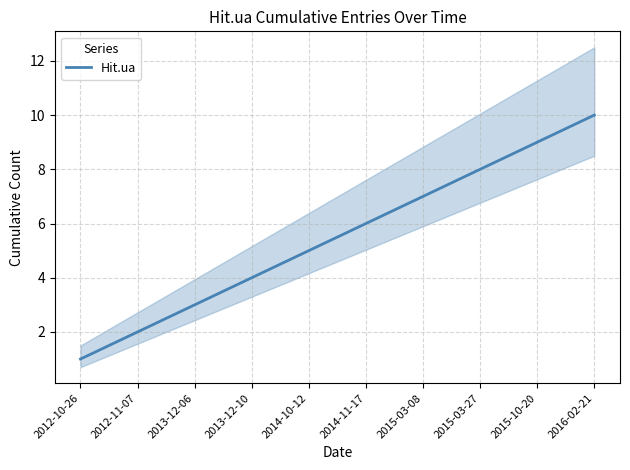

Rank the categories by value from lowest to highest.

2012-10-26, 2012-11-07, 2013-12-06, 2013-12-10, 2014-10-12, 2014-11-17, 2015-03-08, 2015-03-27, 2015-10-20, 2016-02-21